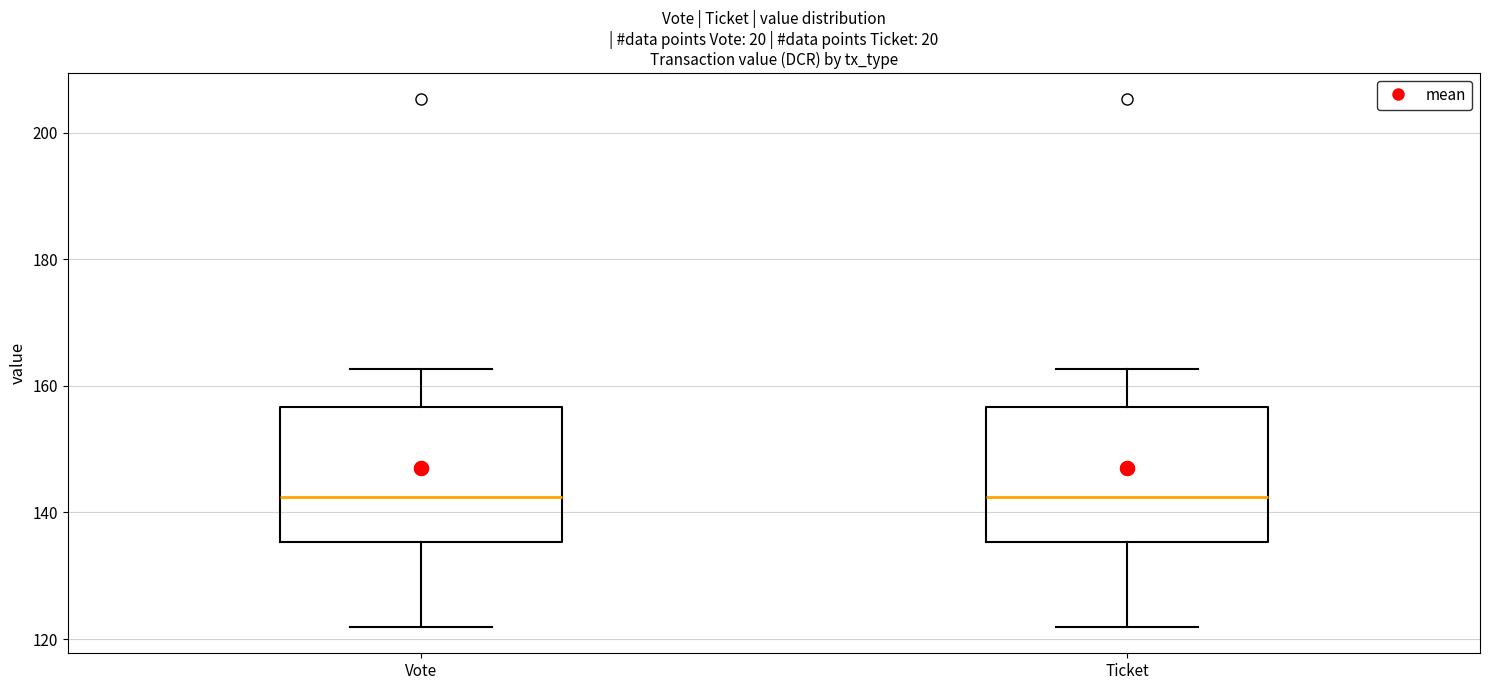

Reading left to right, transcribe this box plot: for each box, give where its median line is, the range the box spans, and where its two whiskers end, as read against the y-axis. The values are not printed on the chart, so give them approximately, as read against the axis.

Vote: median 142, box 136 to 156, whiskers 122 to 162
Ticket: median 142, box 136 to 156, whiskers 122 to 162